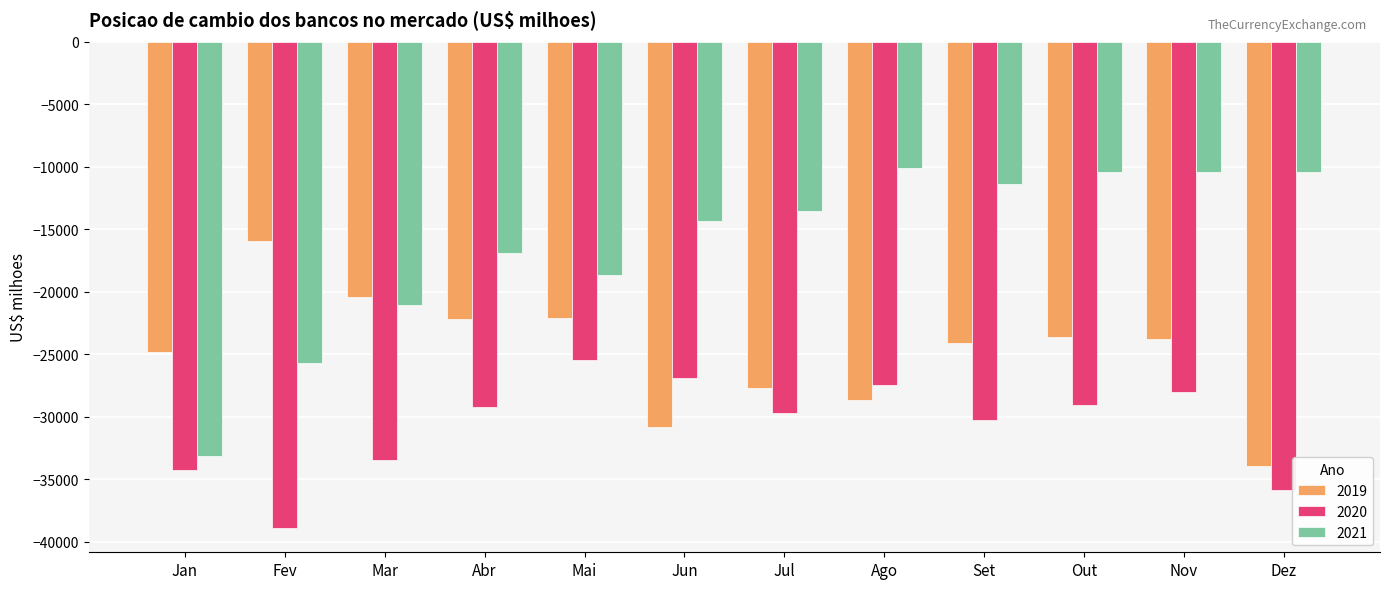

Which category has the lowest value in the 2020 series?

Fev